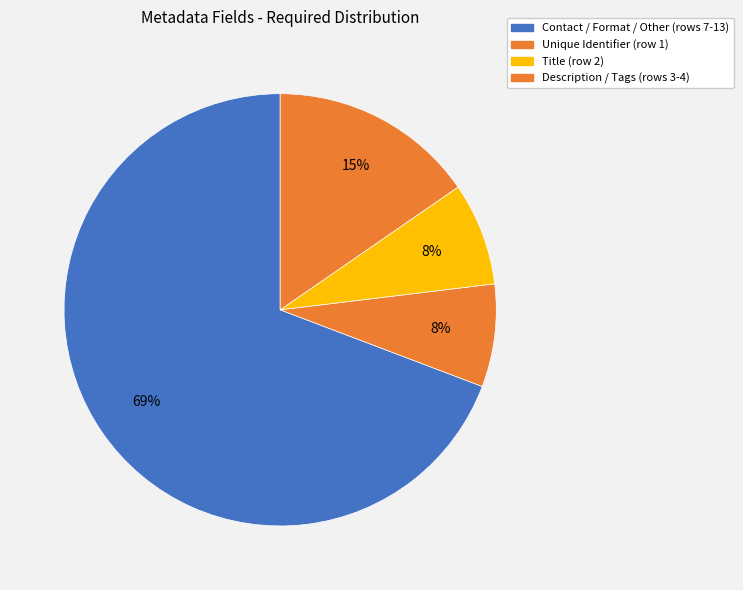

Count the number of slices in the pie.

4